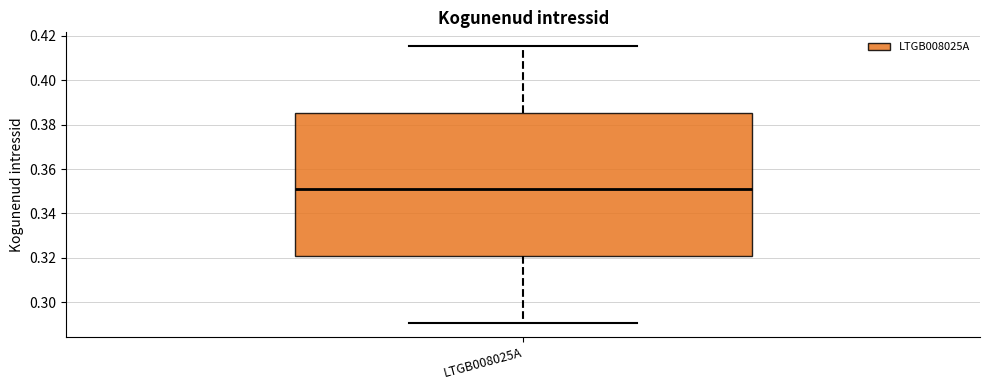

Read this box plot against the y-axis: the position of the median line, the range covered by the box, and the ends of both whiskers. The values are not printed on the chart, so give them approximately, as read against the axis.

median 0.350, box 0.320 to 0.386, whiskers 0.290 to 0.416